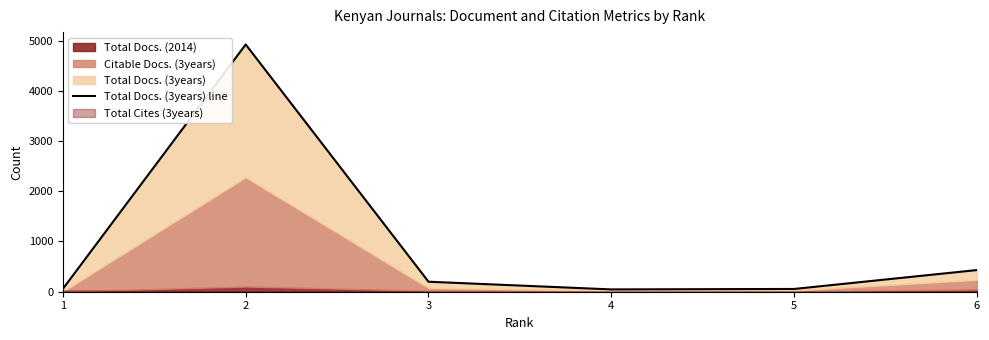

List the labels in order of value, smallest first.

4, 5, 1, 3, 6, 2